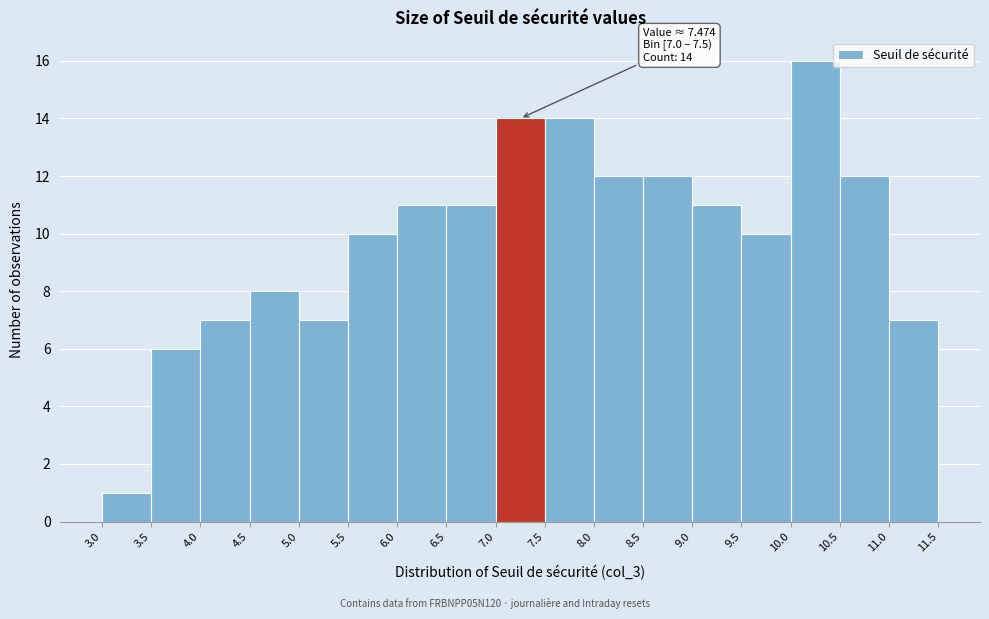

Which range on the x-axis has the tallest bar?

10.0 to 10.5